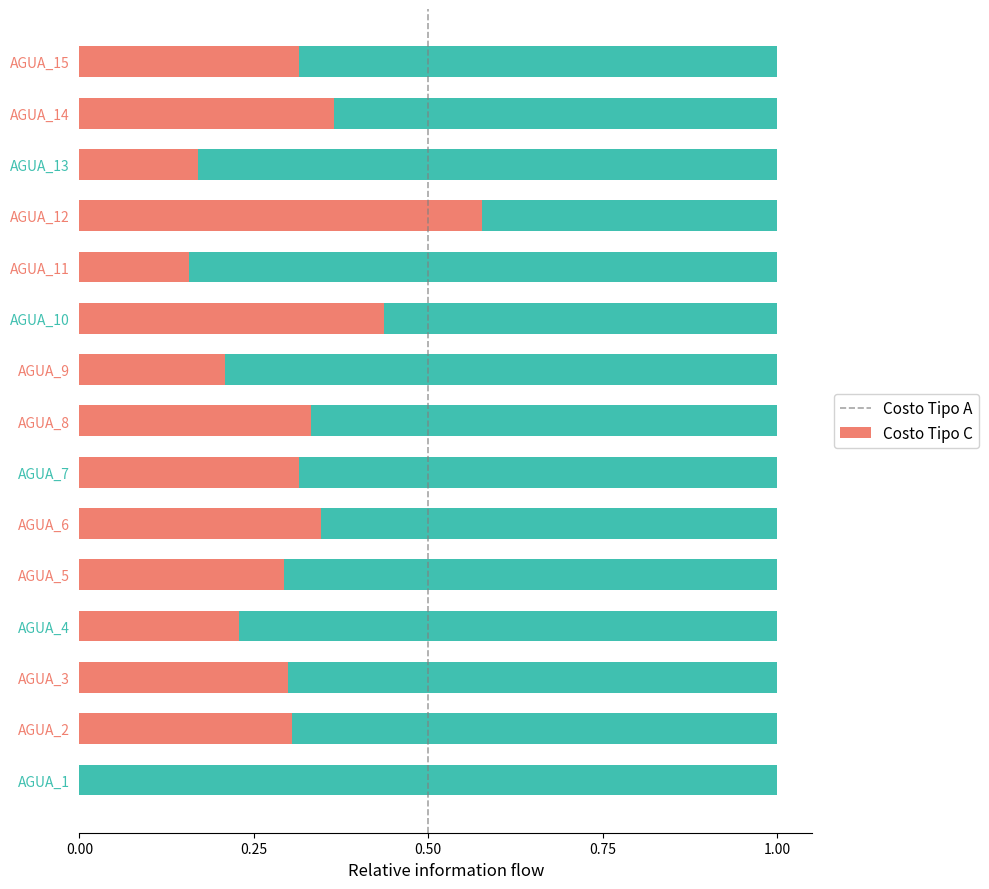

Which category has the highest value in the Costo Tipo A series?

AGUA_12